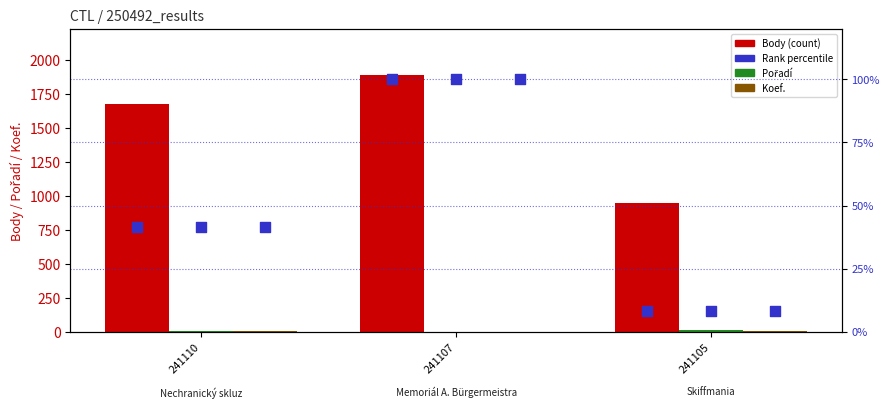

What are all the series names shown in the legend?

Body, Pořadí, Koef., Rank percentile